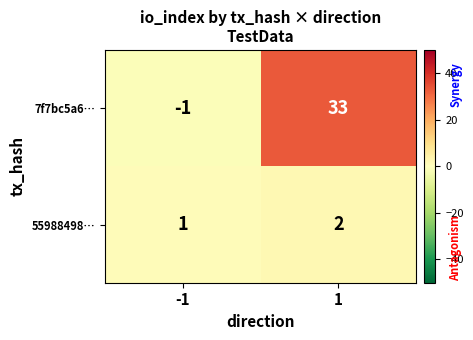

Between -1 and 1, which series saw the biggest shift?

7f7bc5a6…